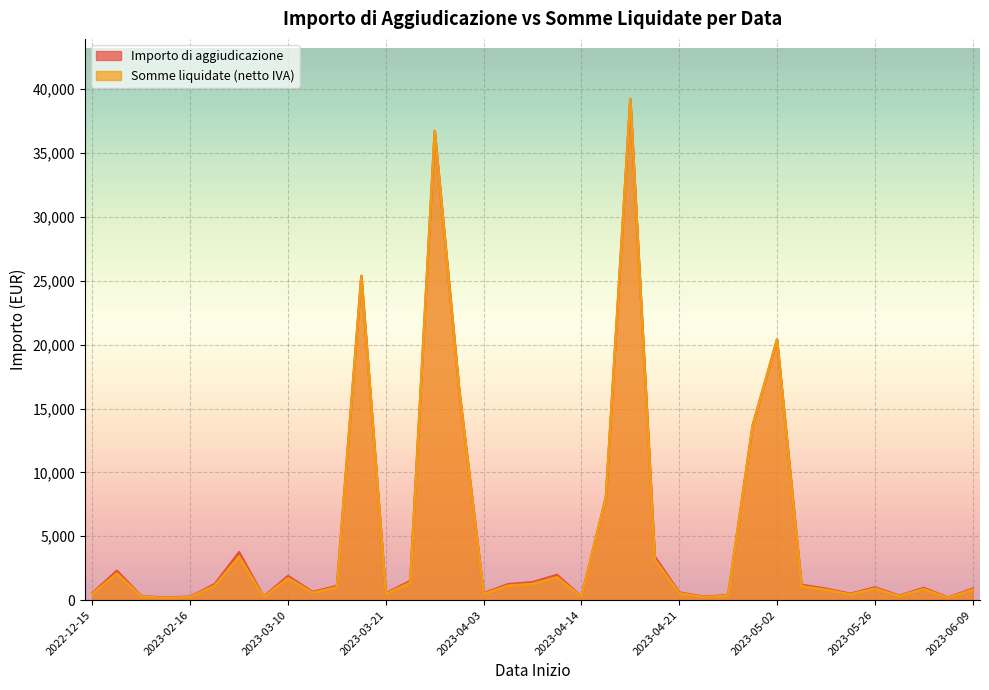

What is the difference between the maximum and minimum values in the Importo di aggiudicazione series?

39028.0